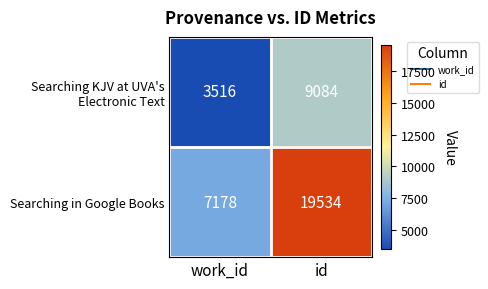

Which category has the lowest value across all series?

work_id